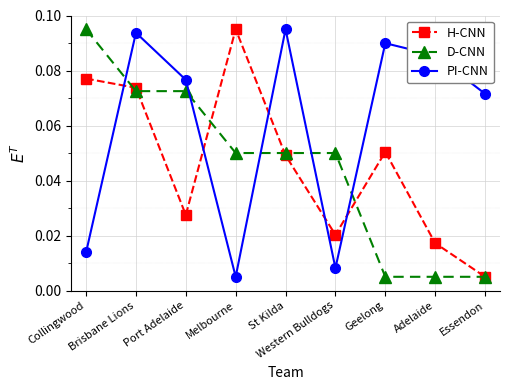

How many intersections are there between PI-CNN and D-CNN?

5